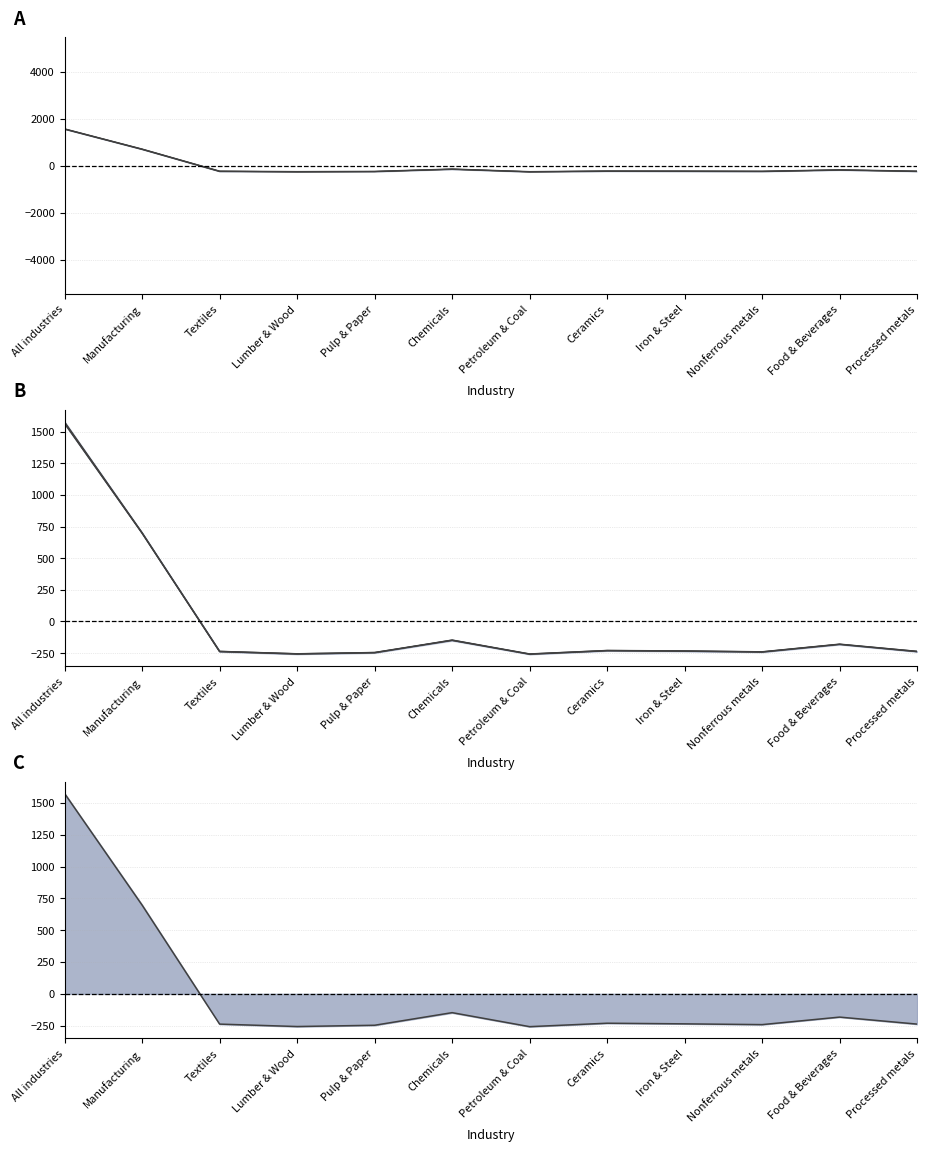

The value of Production Capacity (prev) at Iron & Steel is -309.0. True or false?

False